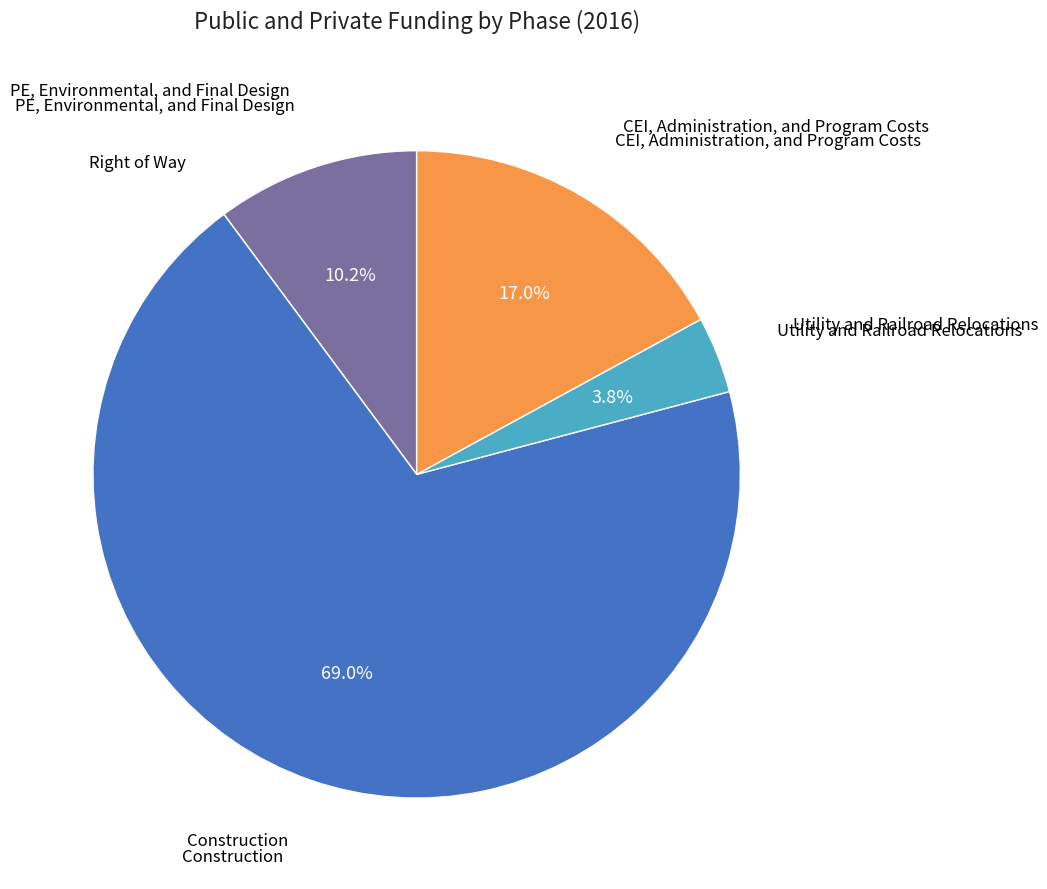

Is there a majority slice in this chart?

Yes